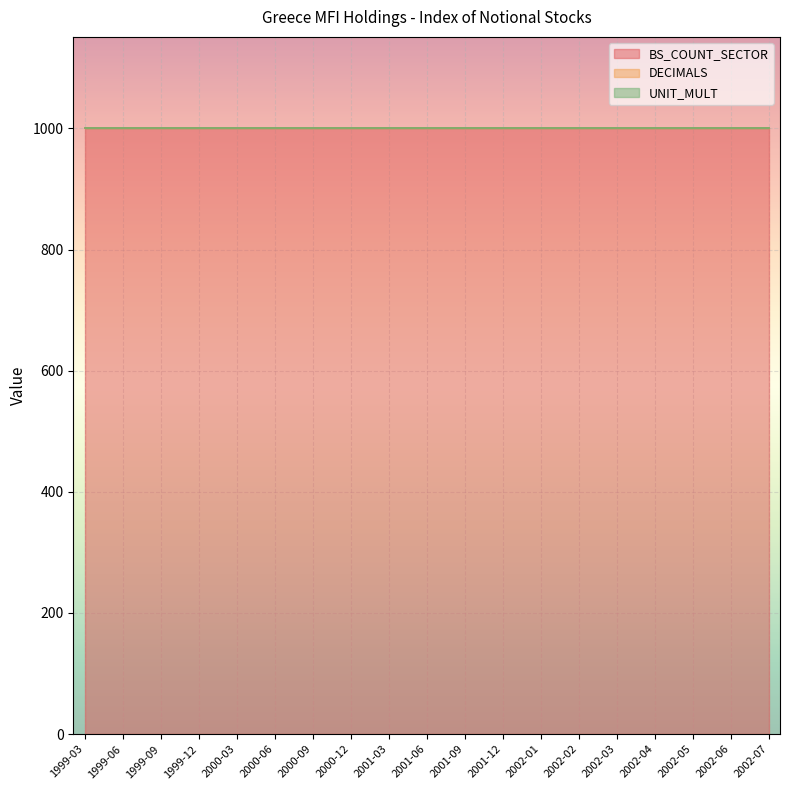

What is the label of the 13th point from the right?

2000-09